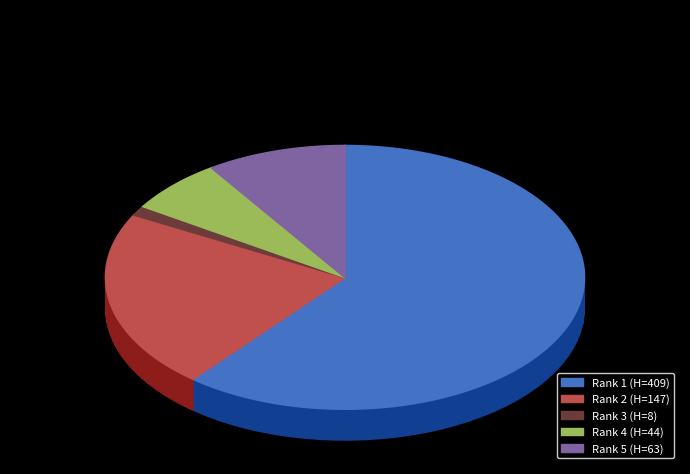

To the nearest percent, what is the combined percentage of Rank 5 and Rank 2?

31%